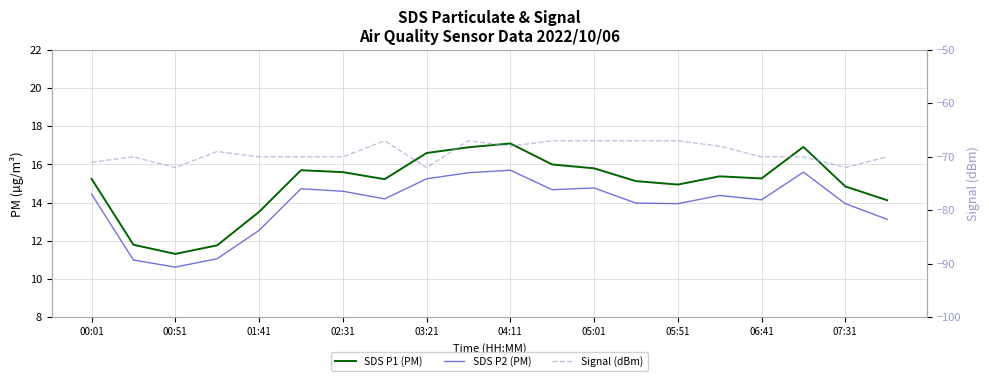

What is the label of the 18th point from the left?

17